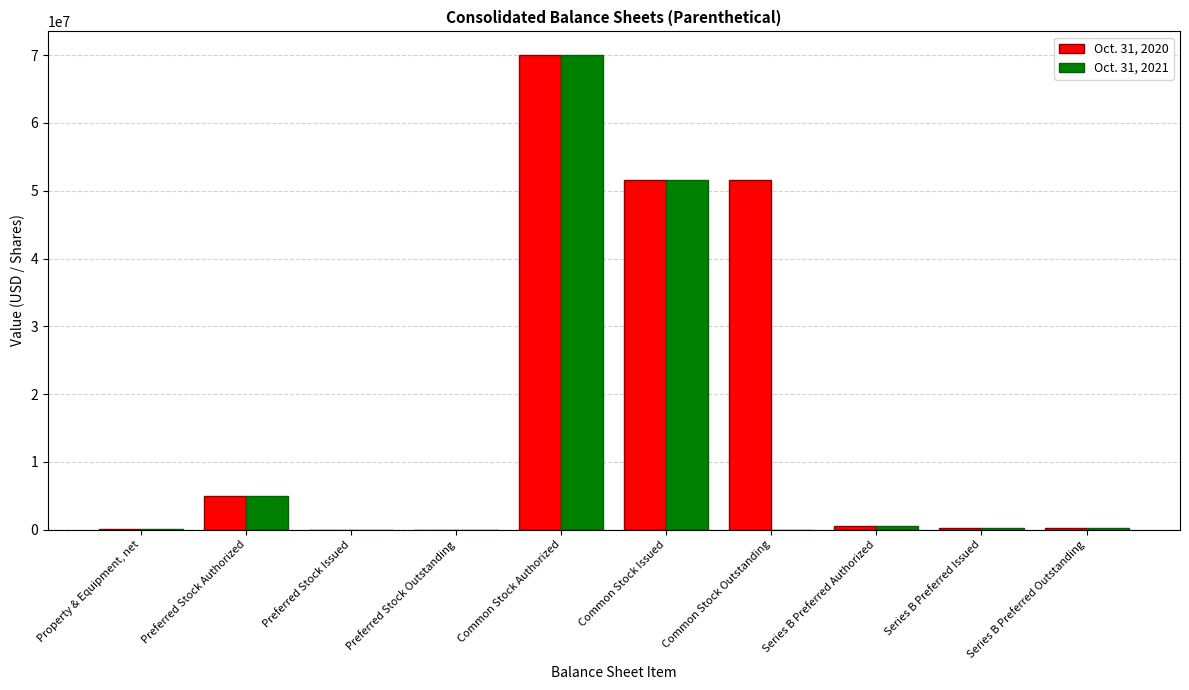

At which category is the sum across all series the highest?

Common Stock Authorized